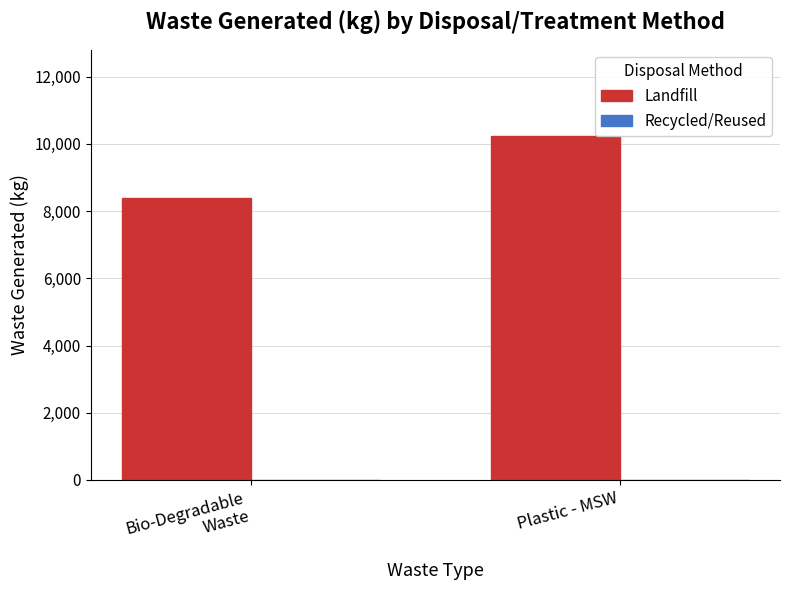

The value at Plastic - MSW is 14565.2. True or false?

False